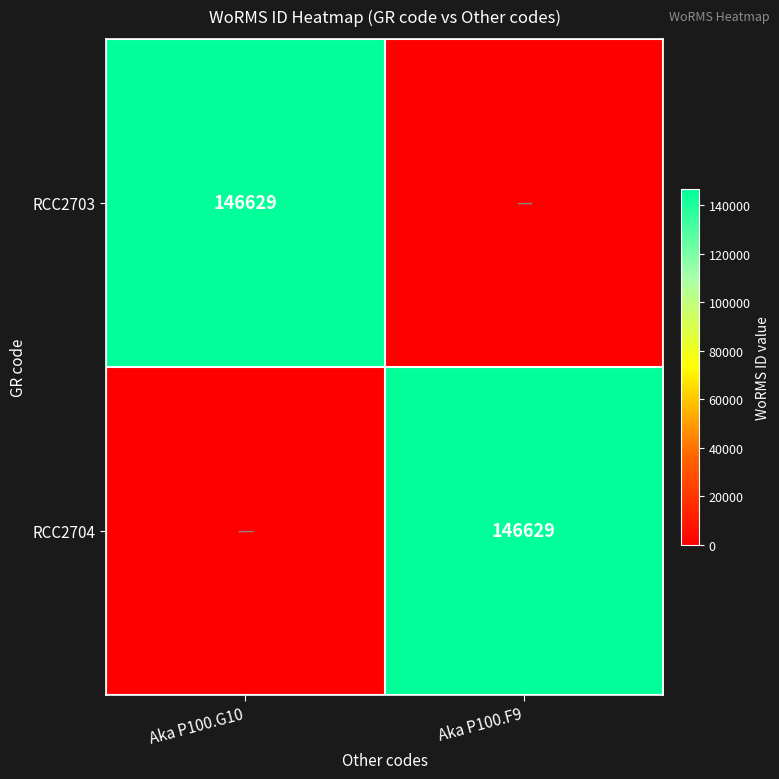

The value of RCC2703 at Aka P100.G10 is 146629. True or false?

True